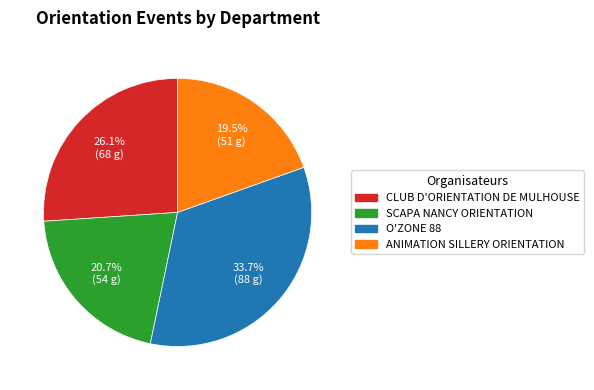

To the nearest percent, what is the difference between the largest and smallest slice percentages?

14%